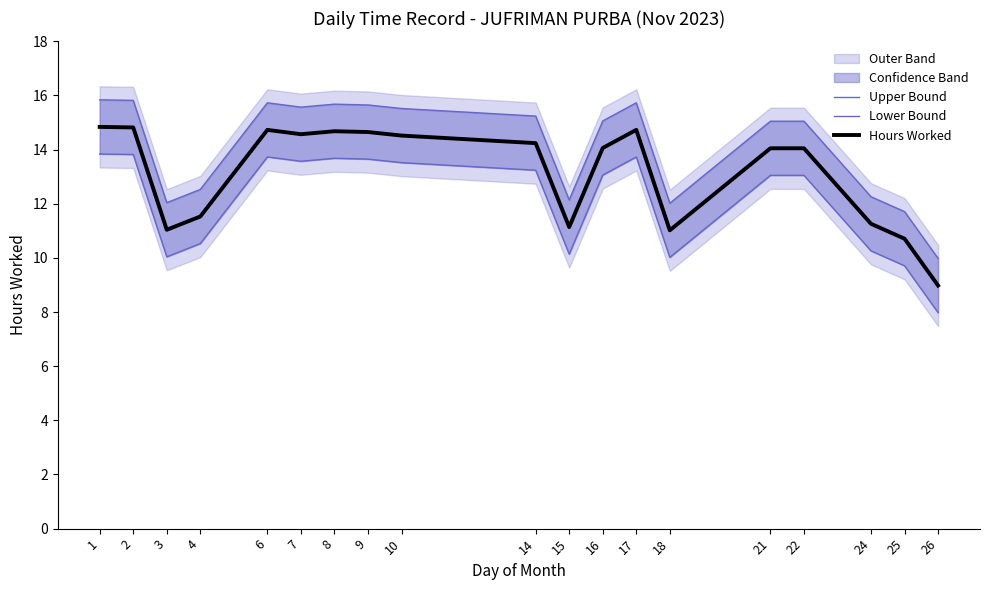

Reading left to right, what are all the values shown in this chart?

Upper Bound: 1=15.8	2=15.8	3=12.0	4=12.5	6=15.7	7=15.6	8=15.7	9=15.7	10=15.5	14=15.2	15=12.1	16=15.1	17=15.7	18=12.0	21=15.1	22=15.1	24=12.3	25=11.7	26=10.0
Lower Bound: 1=13.8	2=13.8	3=10.0	4=10.5	6=13.7	7=13.6	8=13.7	9=13.7	10=13.5	14=13.2	15=10.1	16=13.1	17=13.7	18=10.0	21=13.1	22=13.1	24=10.3	25=9.7	26=8.0
Hours Worked: 1=14.8	2=14.8	3=11.0	4=11.5	6=14.7	7=14.6	8=14.7	9=14.7	10=14.5	14=14.2	15=11.1	16=14.1	17=14.7	18=11.0	21=14.1	22=14.1	24=11.3	25=10.7	26=9.0